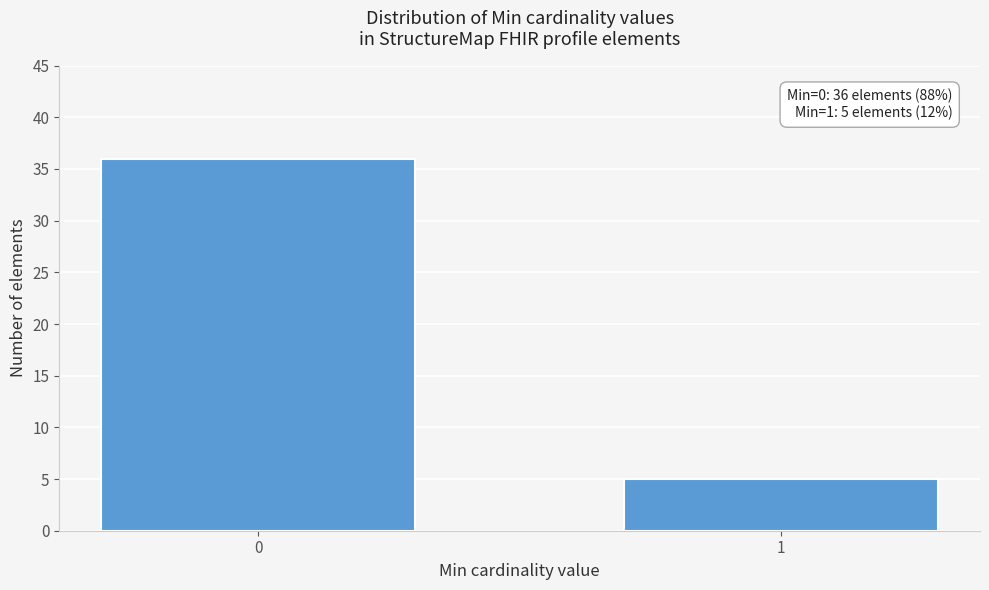

Reading right to left, transcribe all the data shown in this chart.

5	36